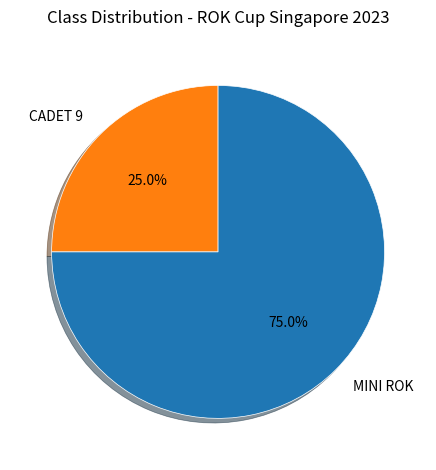

Which slice is the largest?

MINI ROK